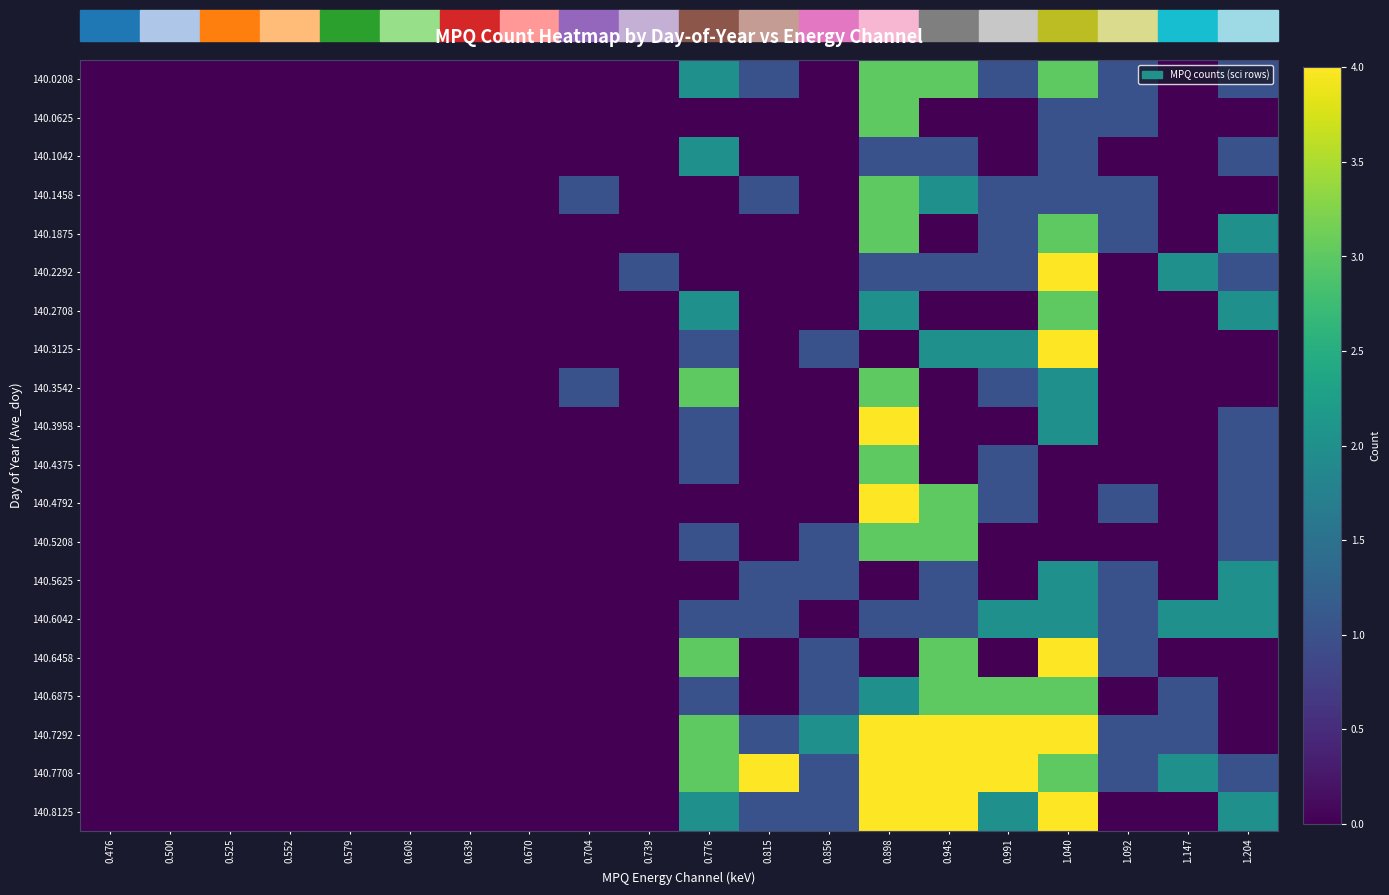

At 0.739, list the series in order from largest to smallest.

140.2292, 140.0208, 140.0625, 140.1042, 140.1458, 140.1875, 140.2708, 140.3125, 140.3542, 140.3958, 140.4375, 140.4792, 140.5208, 140.5625, 140.6042, 140.6458, 140.6875, 140.7292, 140.7708, 140.8125